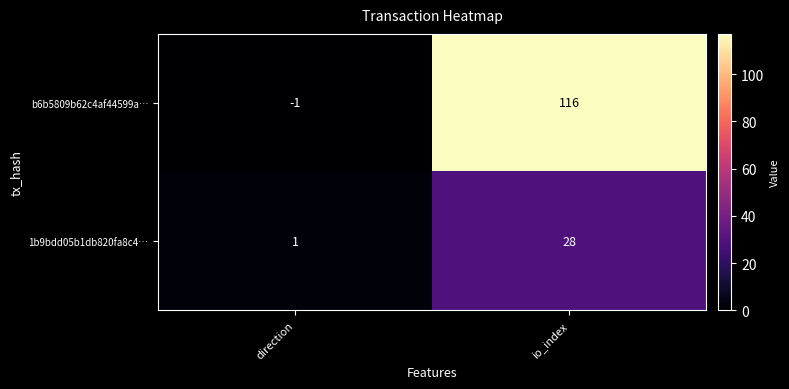

Reading left to right, extract all data points from this chart.

b6b5809b62c4af44599a…: -1	116
1b9bdd05b1db820fa8c4…: 1	28